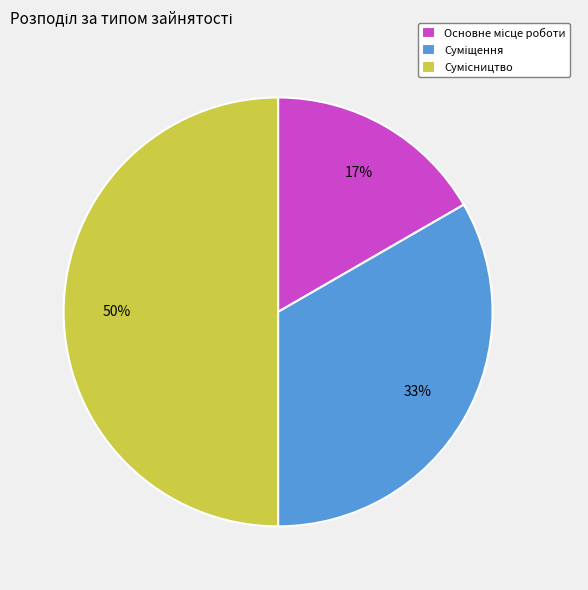

How many slices are in this pie chart?

3